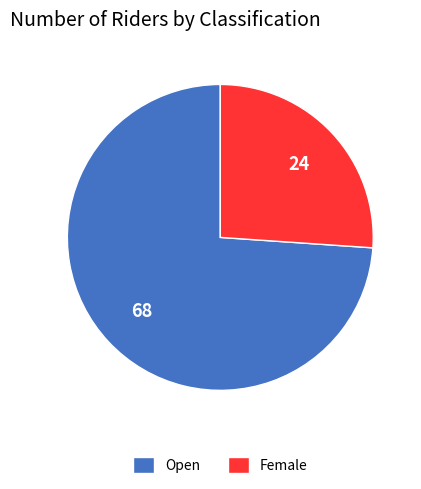

Does Open represent more than half of the total?

Yes